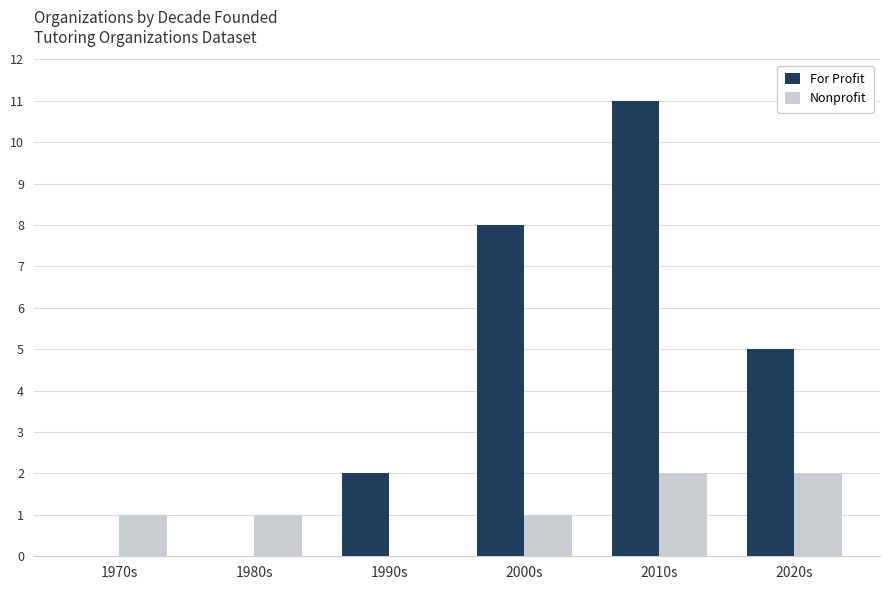

What is the greatest value displayed?

11